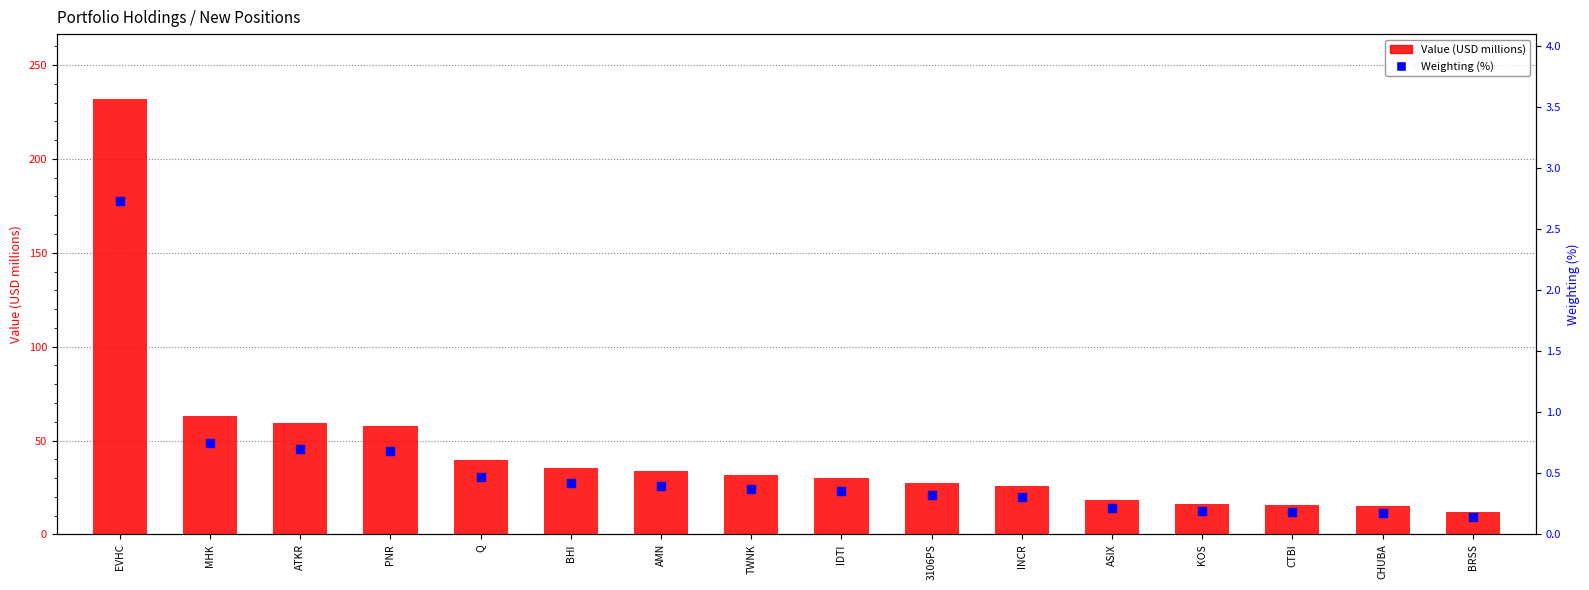

Which series contains the highest Y value?

Value (USD millions)